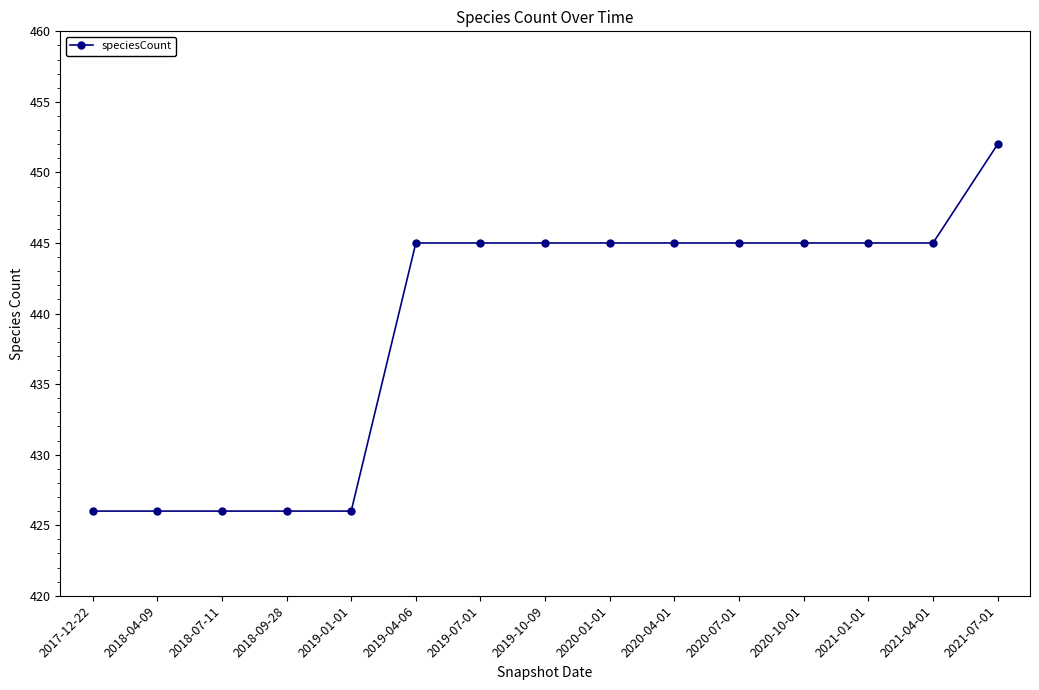

Count the number of data series in this chart.

1